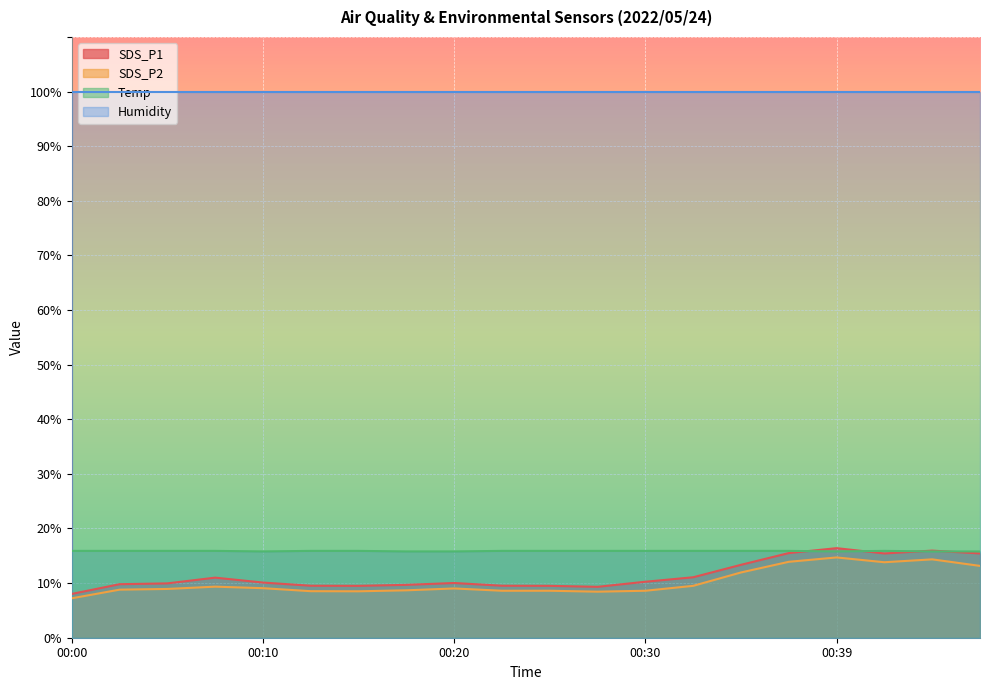

What is the highest value of the SDS_P1 series?

16.4